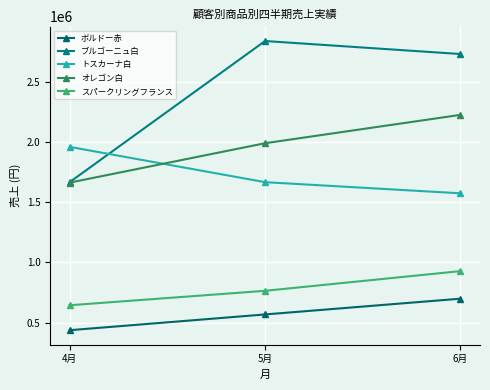

How many lines are shown in the chart?

5